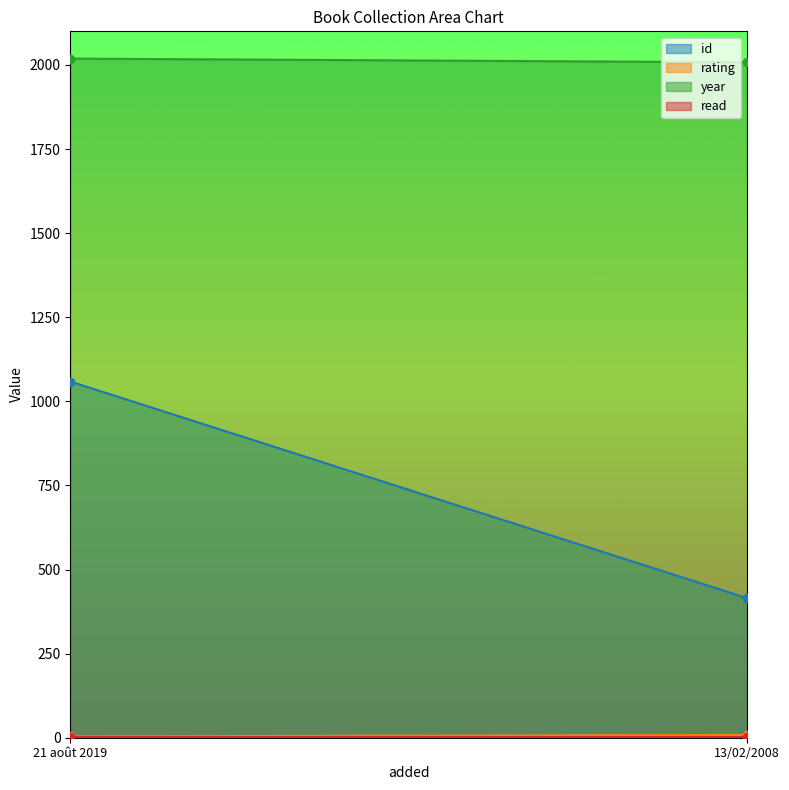

Which series changed the most between 21 août 2019 and 13/02/2008?

id